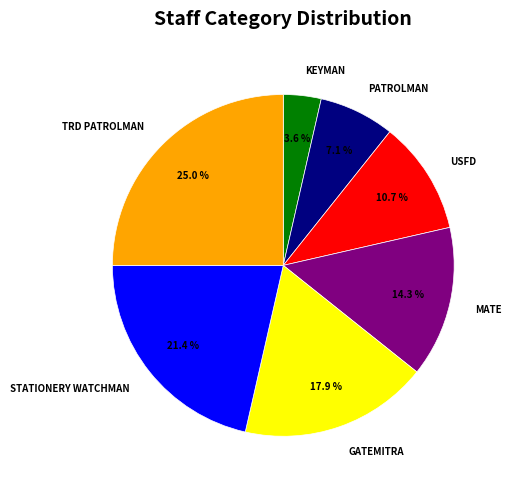

Is there a majority slice in this chart?

No